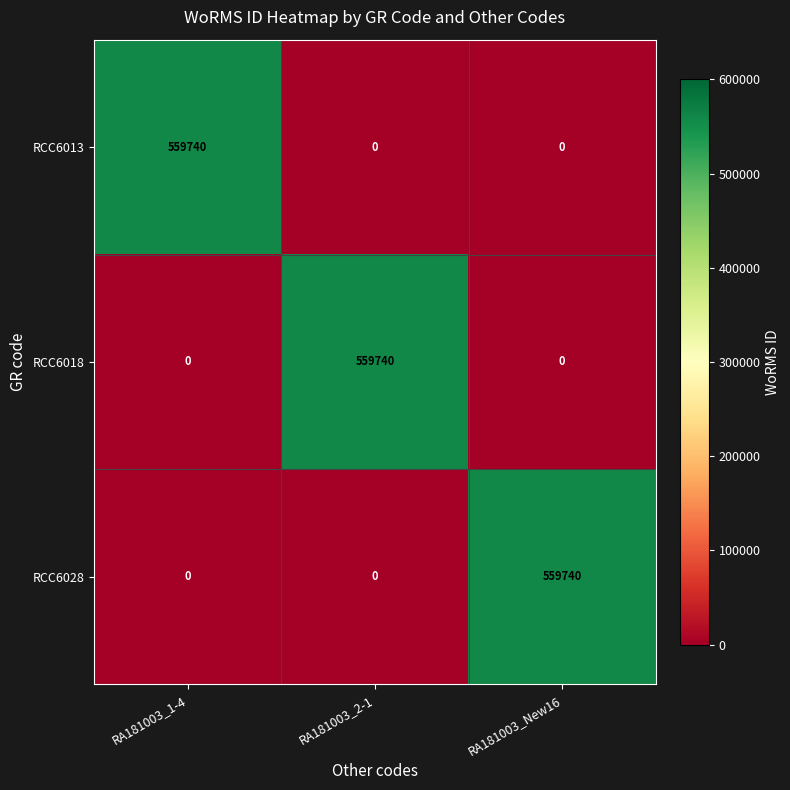

What is the difference between the highest and lowest values at RA181003_1-4?

559740